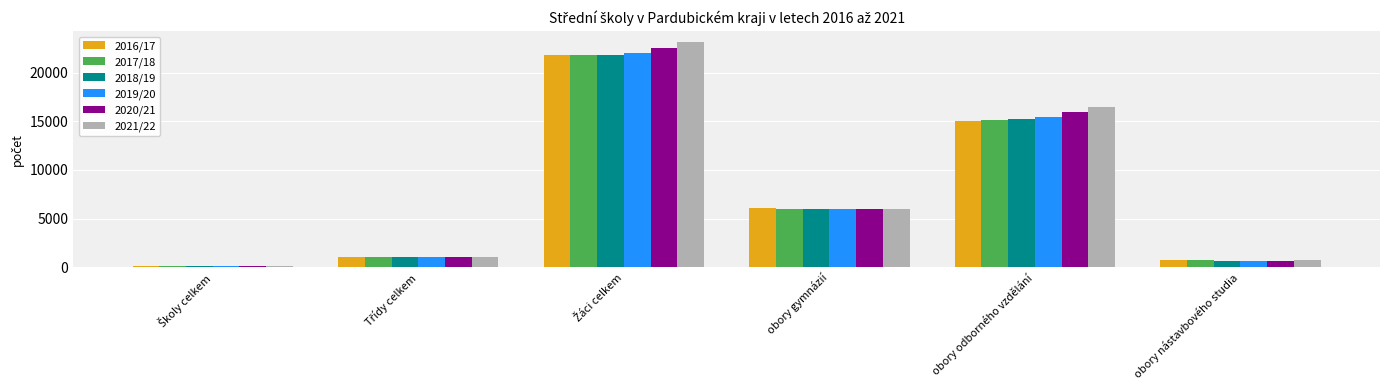

Is it true that 2016/17 equals 3987 at obory gymnázií?

False